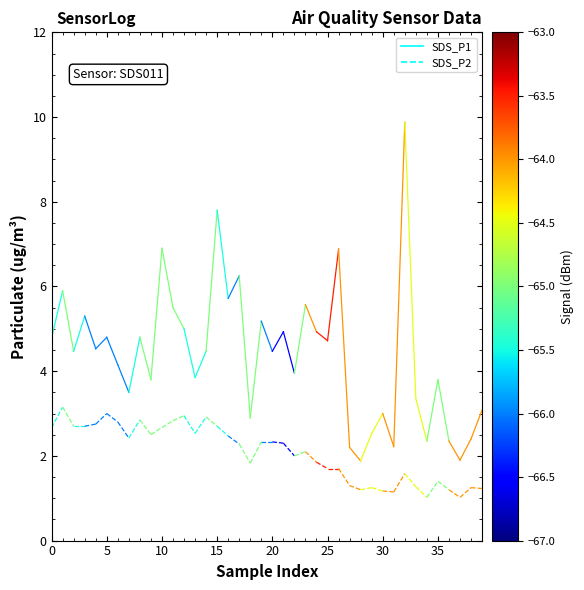

What is the value of the SDS_P1 point at the 2nd from the left?

5.9